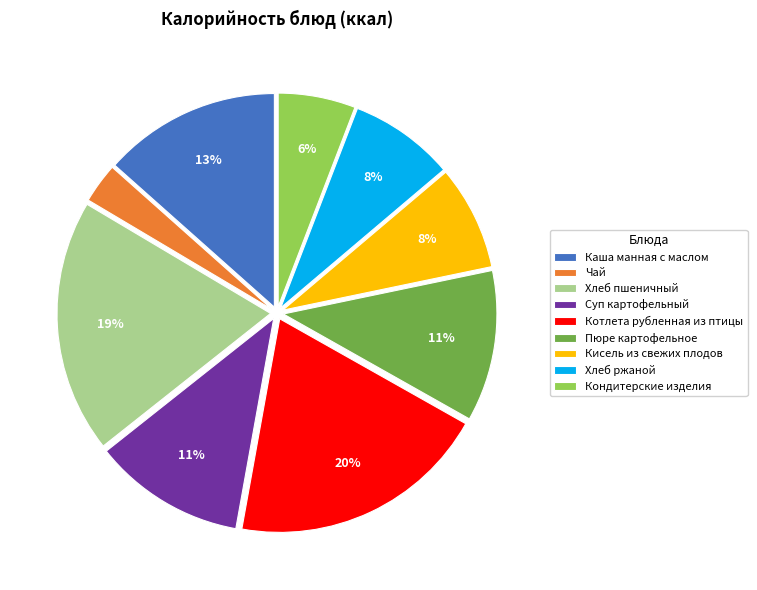

Is it true that Хлеб пшеничный is 25% of the pie?

False